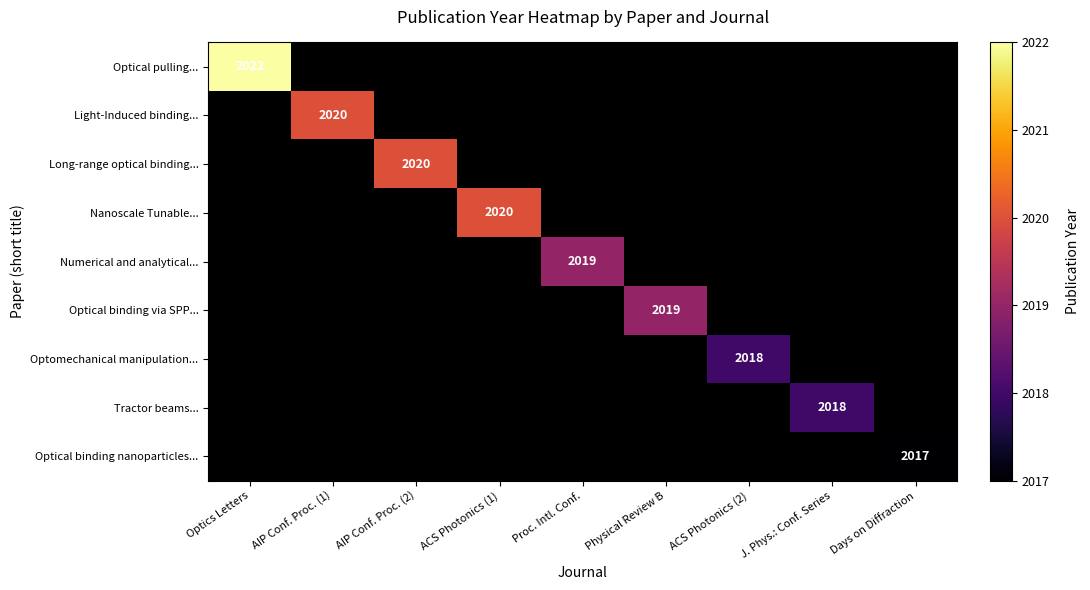

True or false: Numerical and analytical... has a value of 2019 at Proc. Intl. Conf..

True